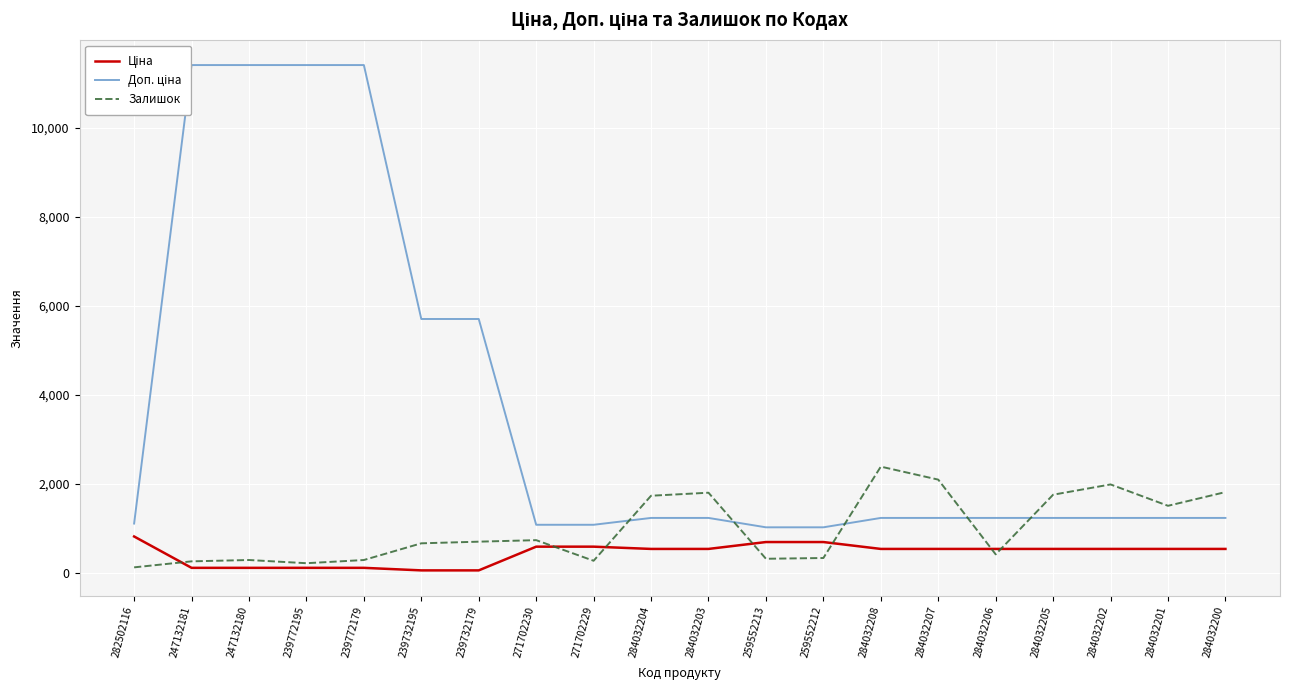

What is the value of the Доп. ціна point at the 5th from the left?

11410.0